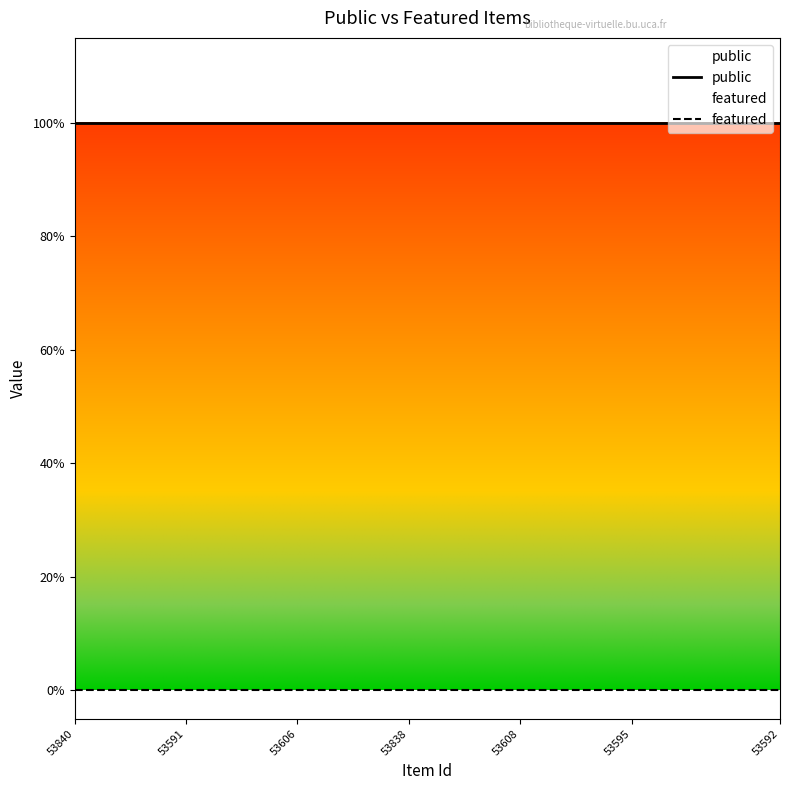

At which label is public closest to 1?

53840